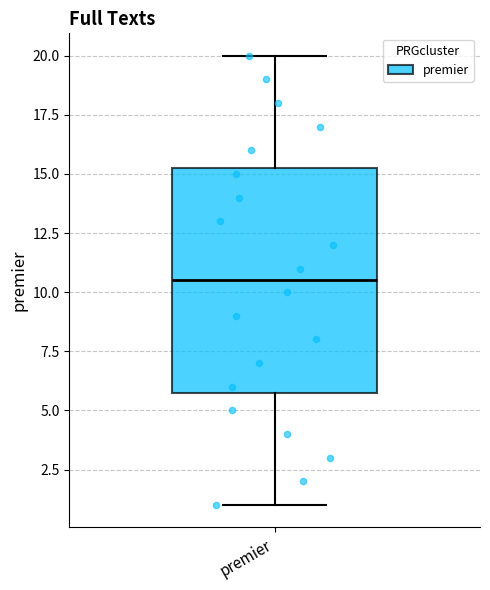

Where does the median line of the box for premier sit on the y-axis? The values are not printed on the chart, so give them approximately, as read against the axis.

10.5